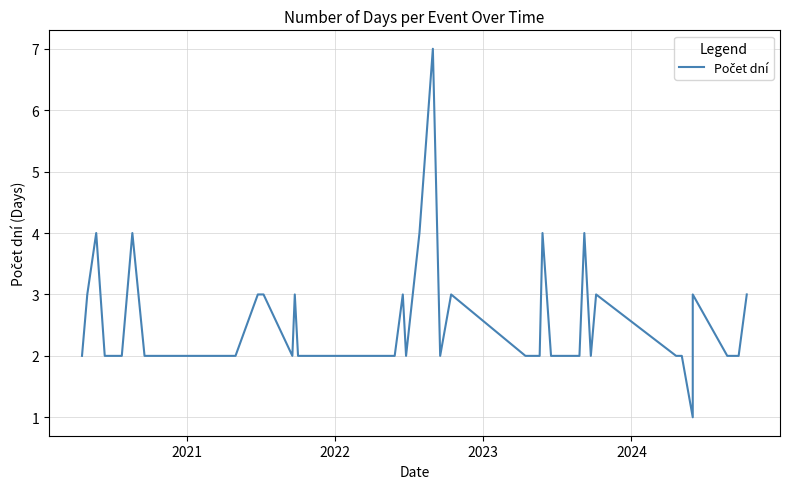

How many values exceed 2?

15